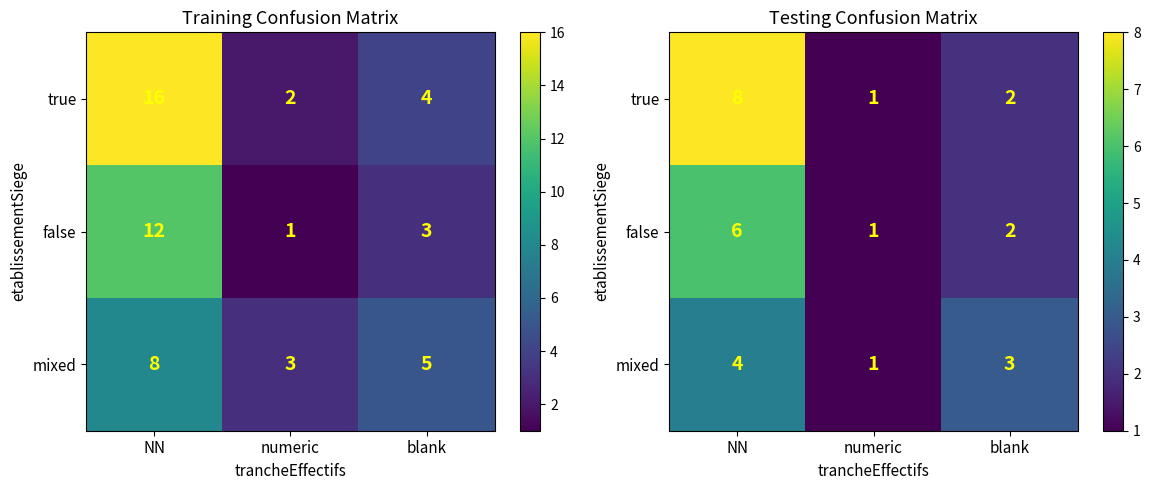

Which has a higher value, numeric or blank?

blank